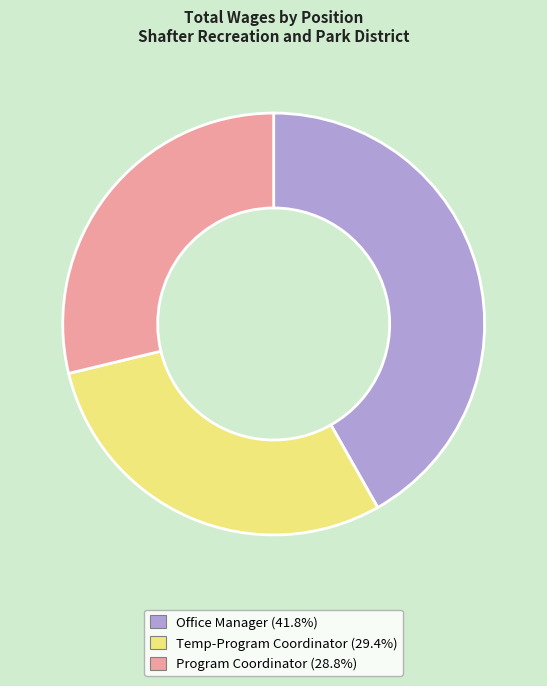

Does any single category account for the majority?

No